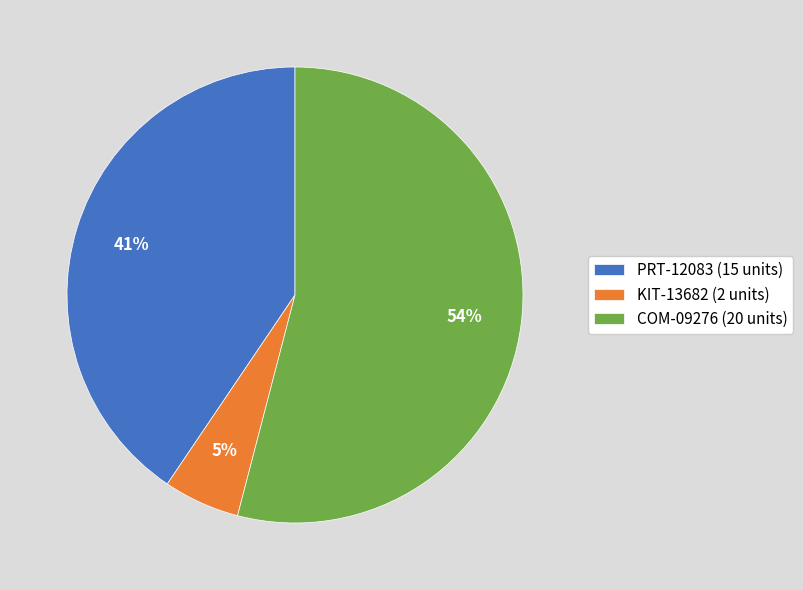

How many slices are in this pie chart?

3